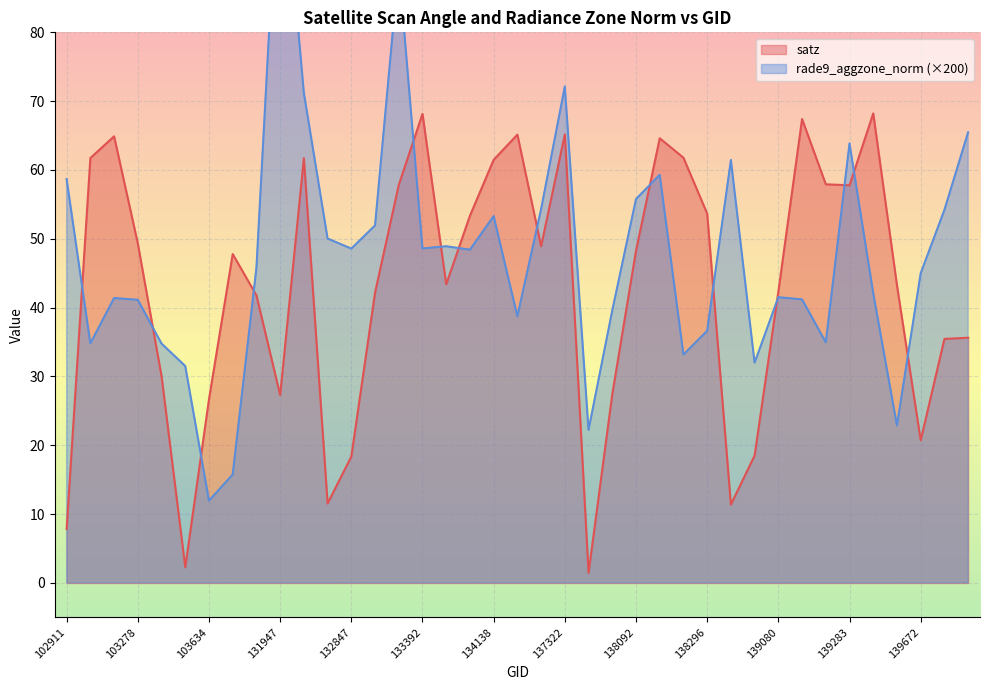

Which series changed the most between 103396 and 138688?

rade9_aggzone_norm